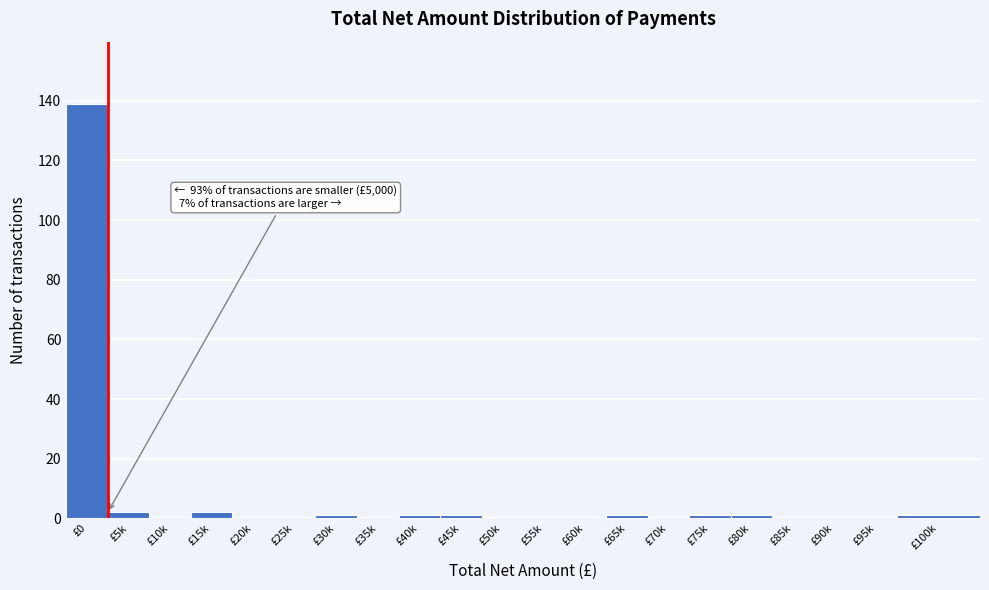

Reading left to right, list all the values displayed in this chart.

£0=139	£5k=2	£10k=0	£15k=2	£20k=0	£25k=0	£30k=1	£35k=0	£40k=1	£45k=1	£50k=0	£55k=0	£60k=0	£65k=1	£70k=0	£75k=1	£80k=1	£85k=0	£90k=0	£95k=0	£100k=1